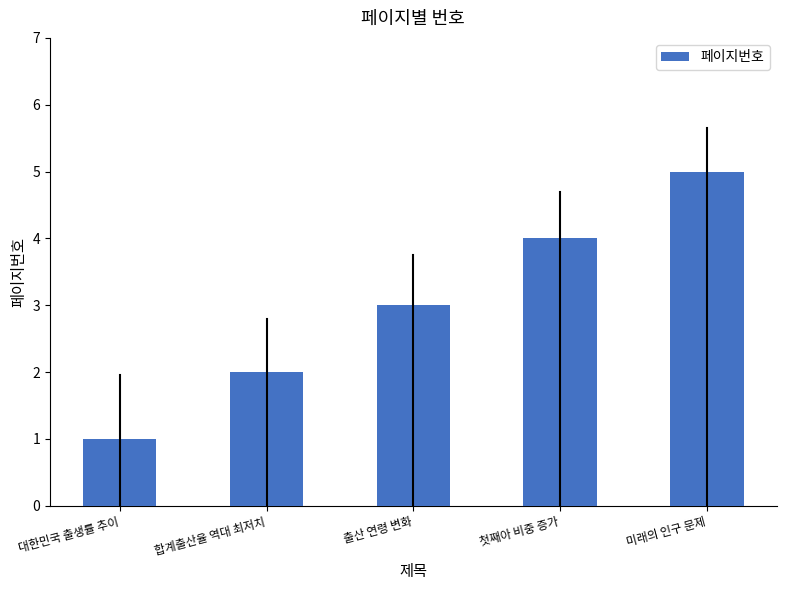

How many values are between 2 and 4?

3